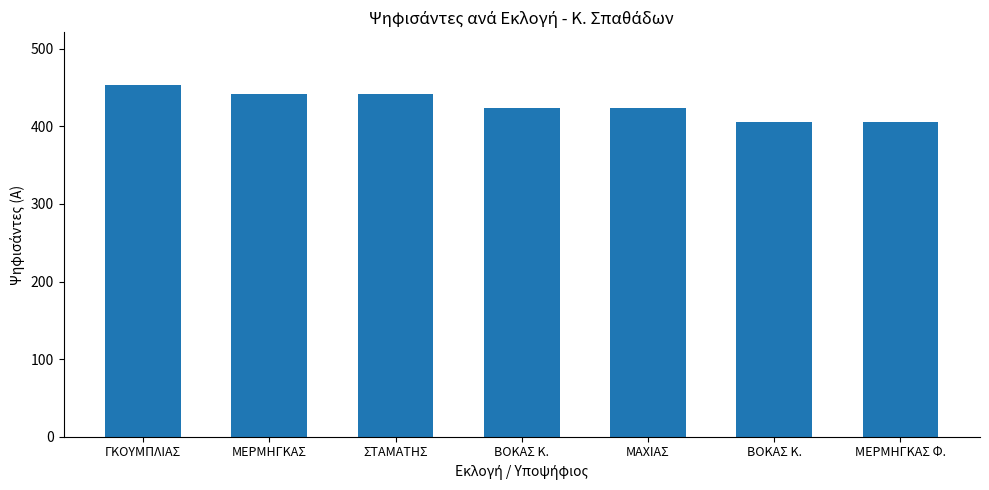

Are the bars horizontal?

No